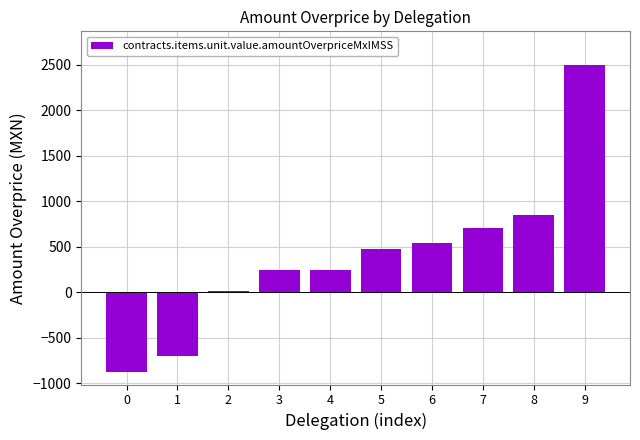

How many distinct data groups are displayed?

1